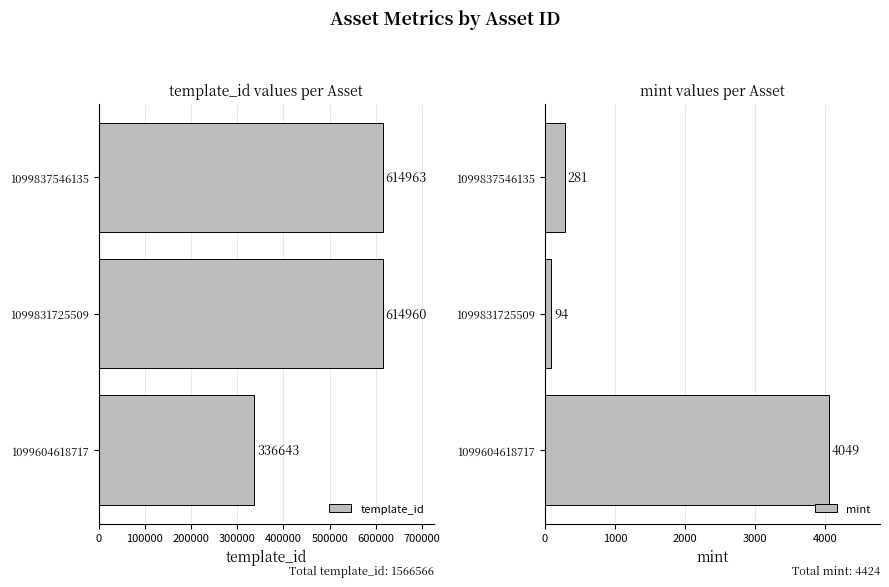

What is the average value of the template_id series?

522189